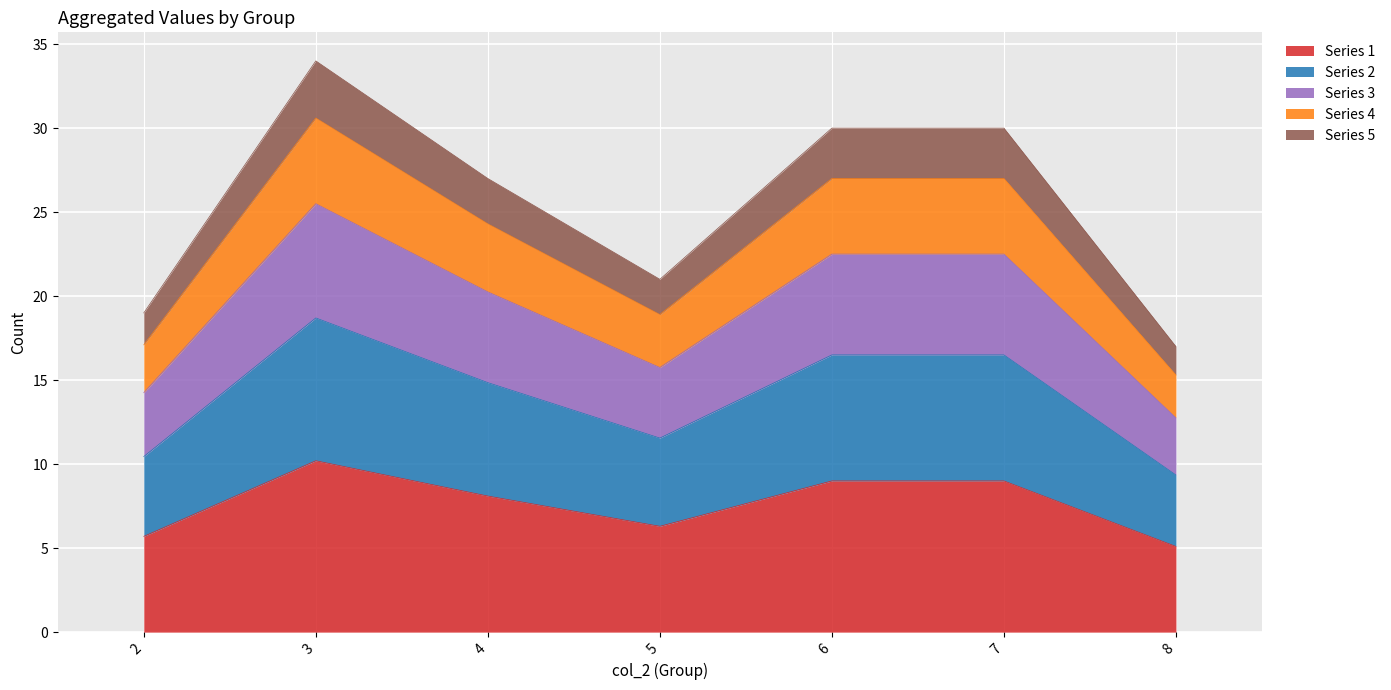

What is the difference between the maximum and minimum values in the Series 1 series?

5.1